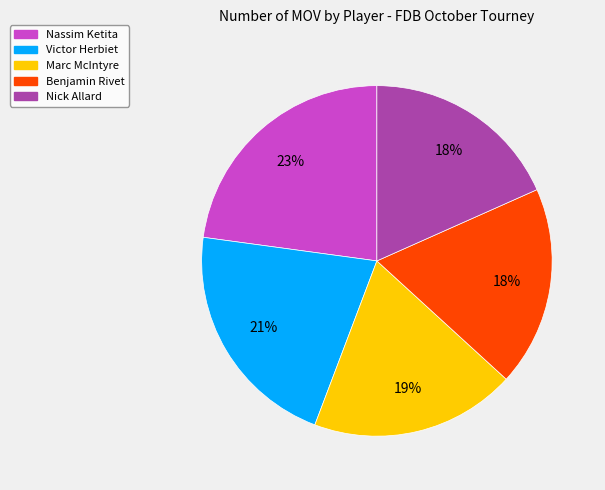

Do Marc McIntyre and Benjamin Rivet together represent more than half of the pie?

No